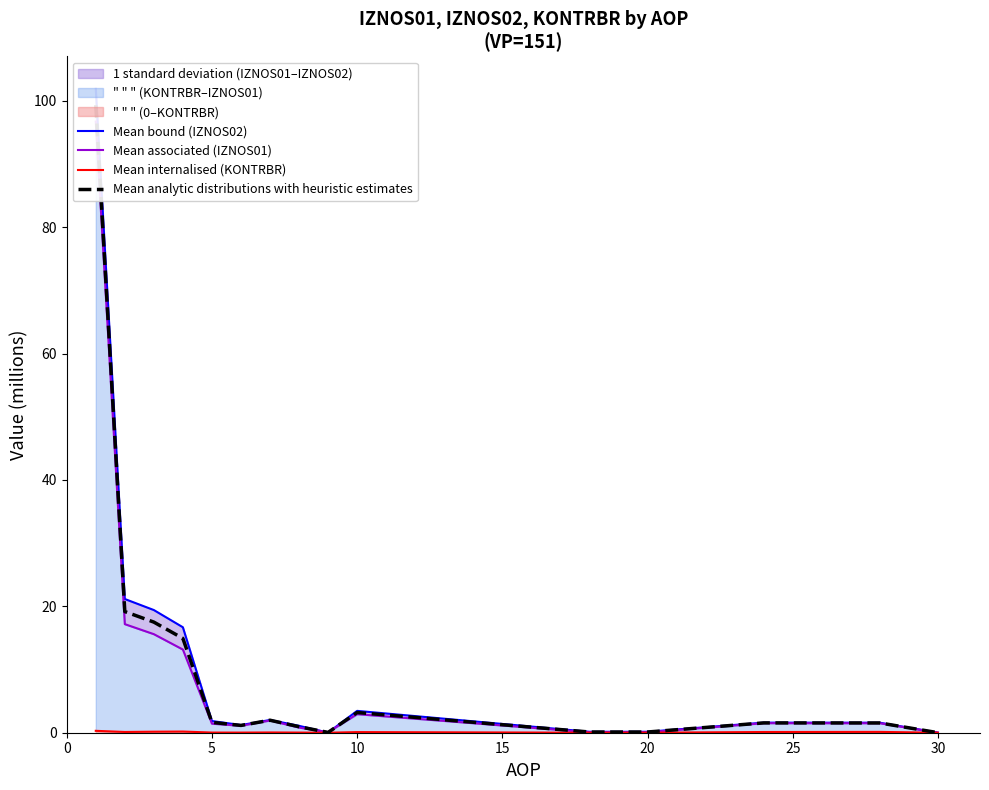

What are all the series names shown in the legend?

Mean bound (IZNOS02), Mean associated (IZNOS01), Mean internalised (KONTRBR), Mean analytic distributions with heuristic estimates